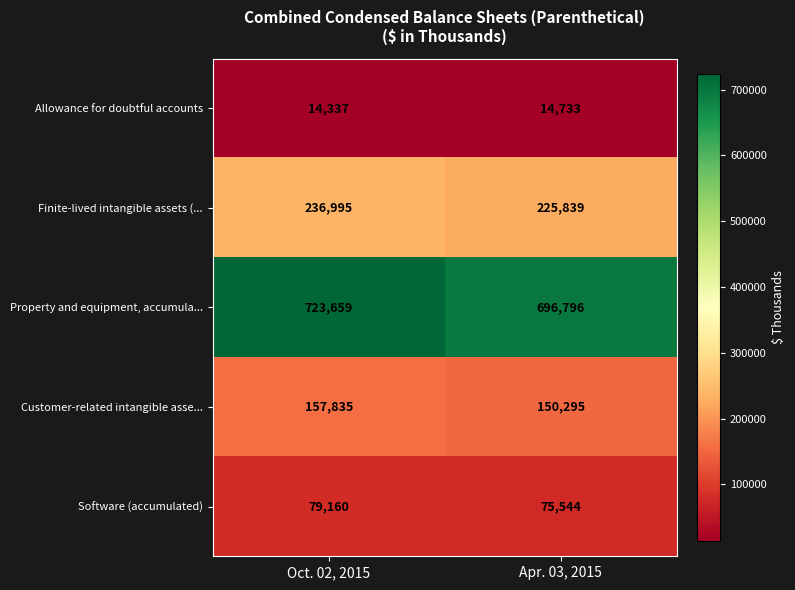

Rank the series at Apr. 03, 2015 from highest to lowest value.

Property and equipment, accumula..., Finite-lived intangible assets (..., Customer-related intangible asse..., Software (accumulated), Allowance for doubtful accounts